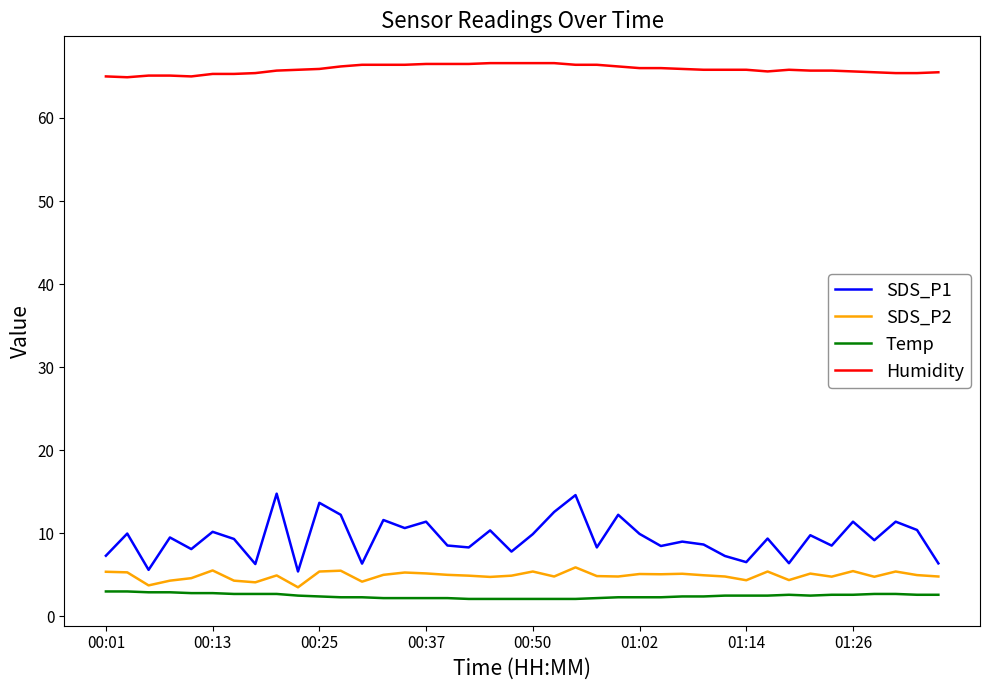

What is the difference between the maximum and minimum values in the SDS_P2 series?

2.4